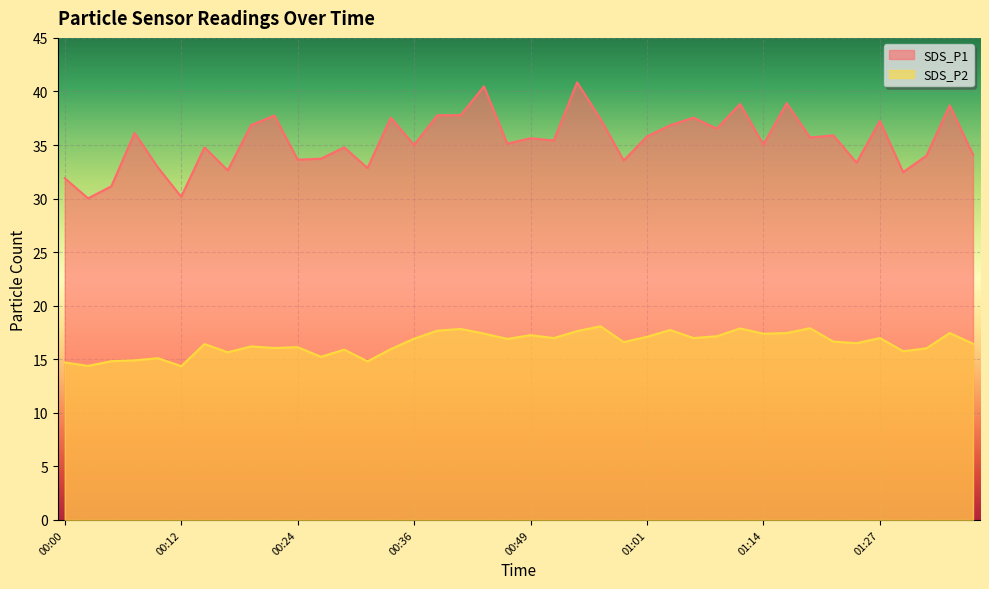

The value of SDS_P1 at 00:19 is 18.4. True or false?

False